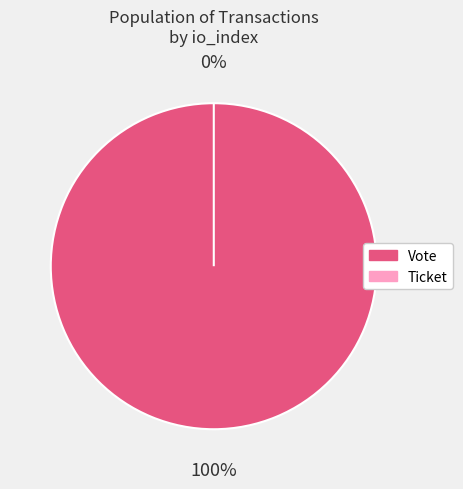

What is the largest slice in the pie chart?

Vote (io_index=1)